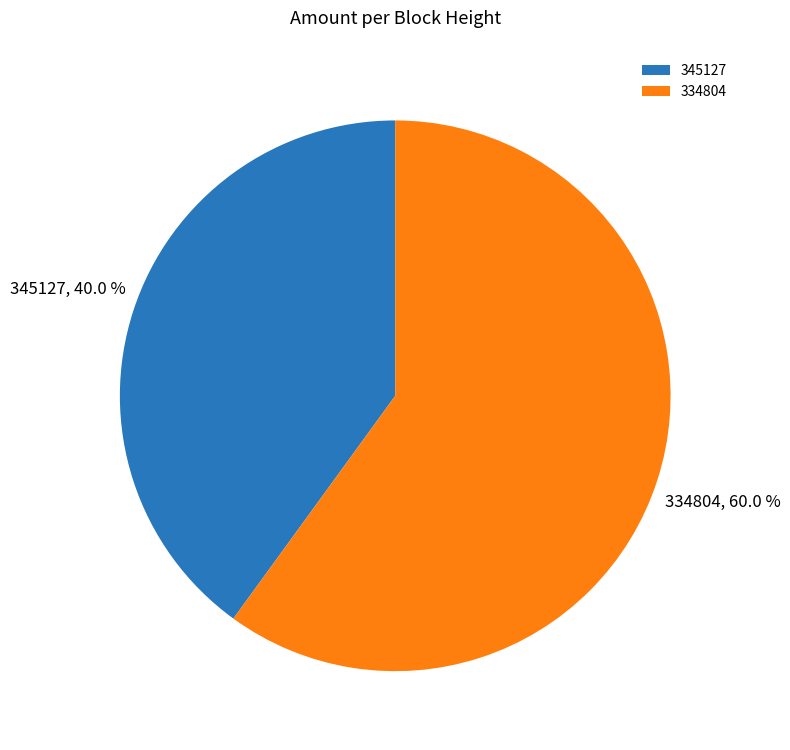

Combined, what portion of the pie is 345127 and 334804?

100.0%